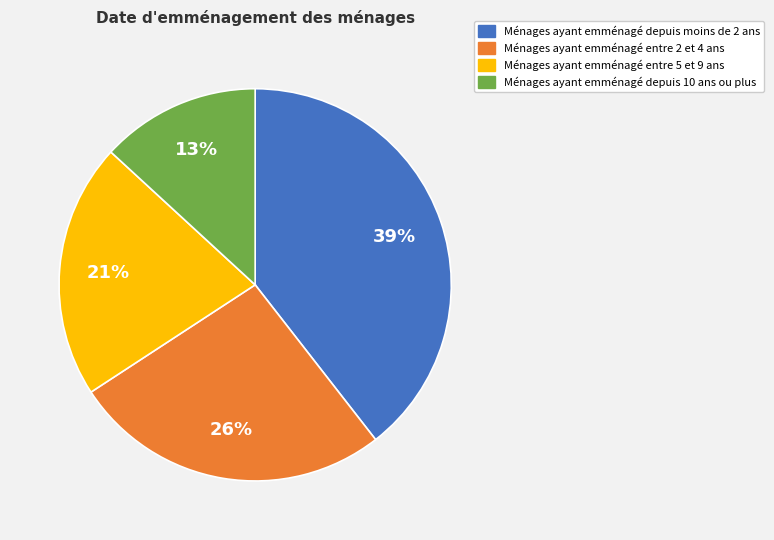

To the nearest percent, what is the average slice percentage?

25%